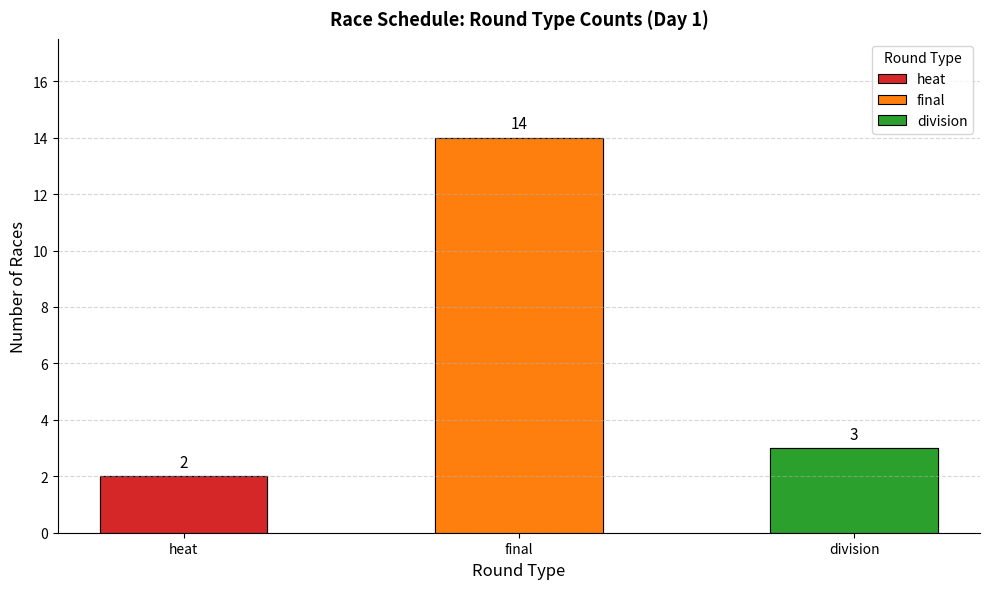

List the labels in order of value, smallest first.

heat, division, final